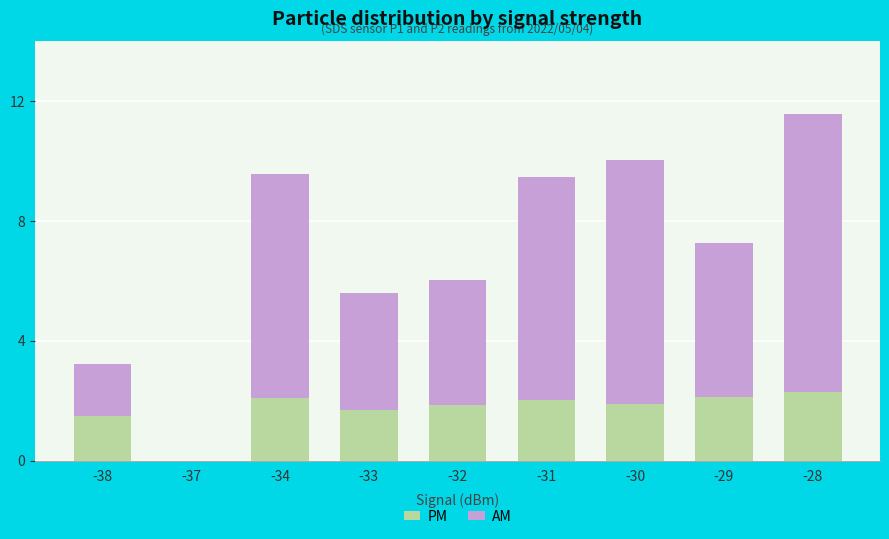

At which label does PM first exceed 1?

-38